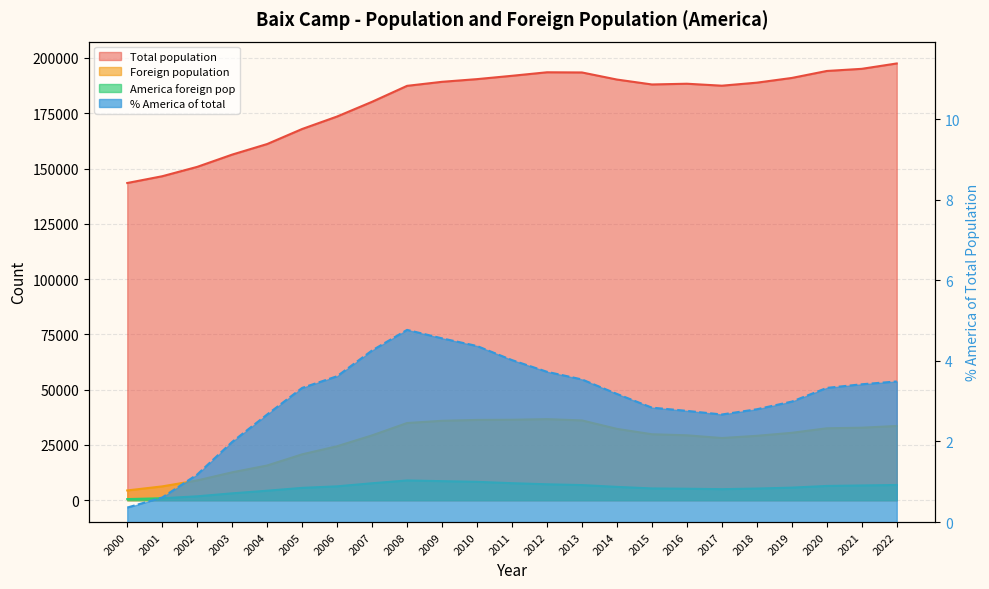

Reading left to right, what are all the values shown in this chart?

Total population: 2000=143462.0	2001=146522.0	2002=150762.0	2003=156312.0	2004=161090.0	2005=167889.0	2006=173539.0	2007=180196.0	2008=187403.0	2009=189226.0	2010=190440.0	2011=191947.0	2012=193535.0	2013=193455.0	2014=190249.0	2015=188026.0	2016=188358.0	2017=187471.0	2018=188841.0	2019=190973.0	2020=194127.0	2021=195098.0	2022=197525.0
Foreign population: 2000=4429.0	2001=6257.0	2002=8952.0	2003=12623.0	2004=15707.0	2005=20749.0	2006=24418.0	2007=29327.0	2008=34913.0	2009=35921.0	2010=36317.0	2011=36388.0	2012=36673.0	2013=36091.0	2014=32275.0	2015=29838.0	2016=29360.0	2017=28129.0	2018=29128.0	2019=30487.0	2020=32536.0	2021=32797.0	2022=33583.0
America foreign pop: 2000=514.0	2001=897.0	2002=1779.0	2003=3118.0	2004=4305.0	2005=5593.0	2006=6289.0	2007=7681.0	2008=8938.0	2009=8628.0	2010=8322.0	2011=7710.0	2012=7215.0	2013=6855.0	2014=6043.0	2015=5338.0	2016=5204.0	2017=5007.0	2018=5283.0	2019=5702.0	2020=6464.0	2021=6679.0	2022=6897.0
% America of total: 2000=0.4	2001=0.6	2002=1.2	2003=2.0	2004=2.7	2005=3.3	2006=3.6	2007=4.3	2008=4.8	2009=4.6	2010=4.4	2011=4.0	2012=3.7	2013=3.5	2014=3.2	2015=2.8	2016=2.8	2017=2.7	2018=2.8	2019=3.0	2020=3.3	2021=3.4	2022=3.5